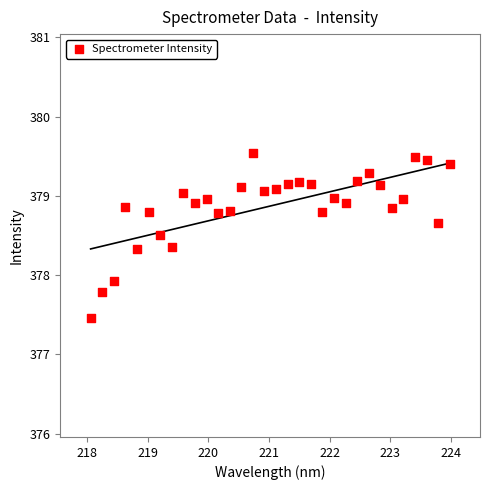

What is the range of X values (max minus min)?

5.9